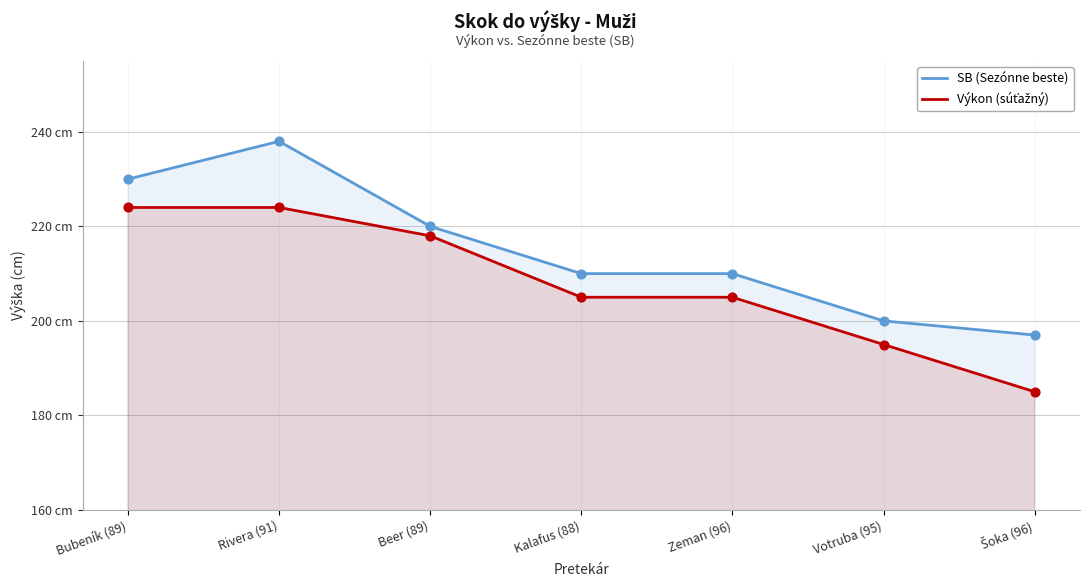

At which category is the sum across all series the highest?

Rivera (91)